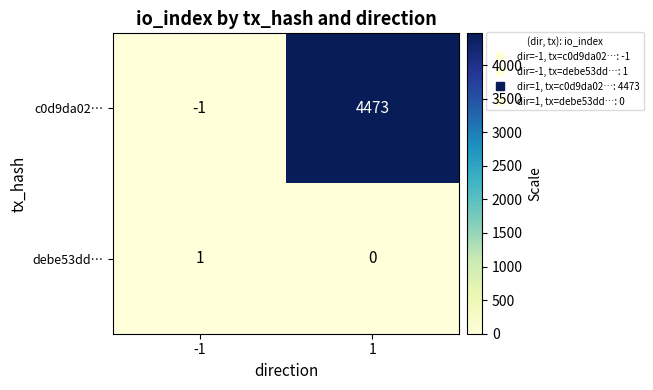

Rank the categories by c0d9da02… value from lowest to highest.

-1, 1